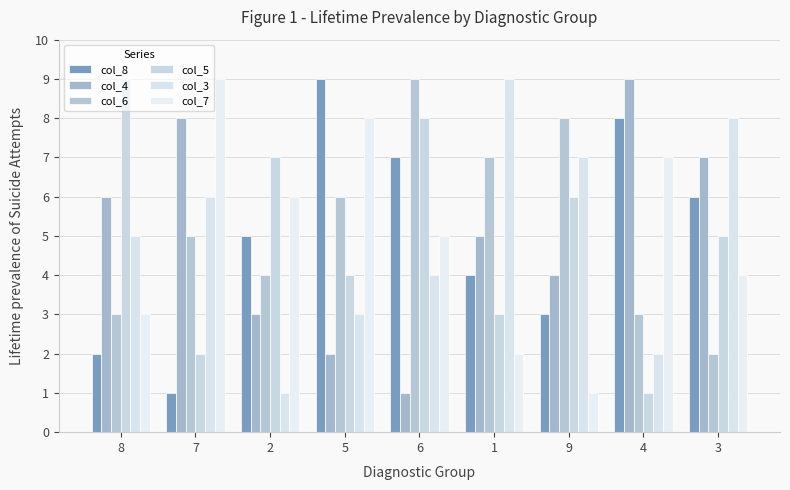

What value does the col_7 series have at 1?

2